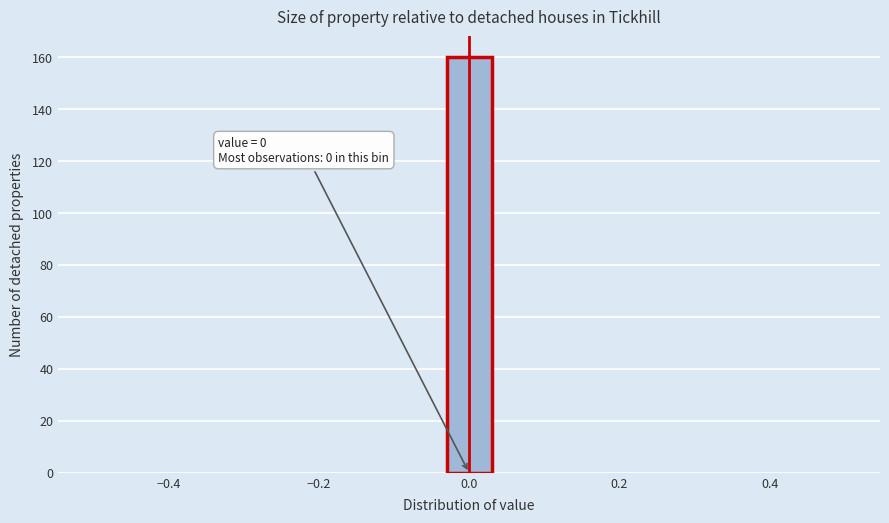

Read against the x-axis, roughly where is the centre of the tallest bar?

0.00